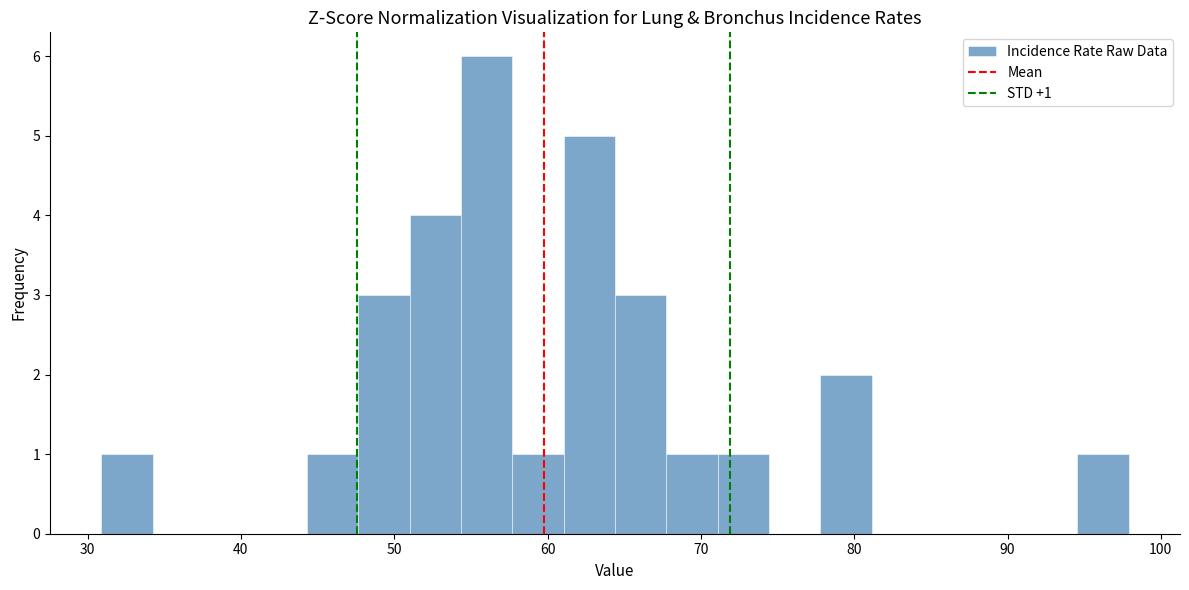

Read against the x-axis, roughly where is the centre of the tallest bar?

56